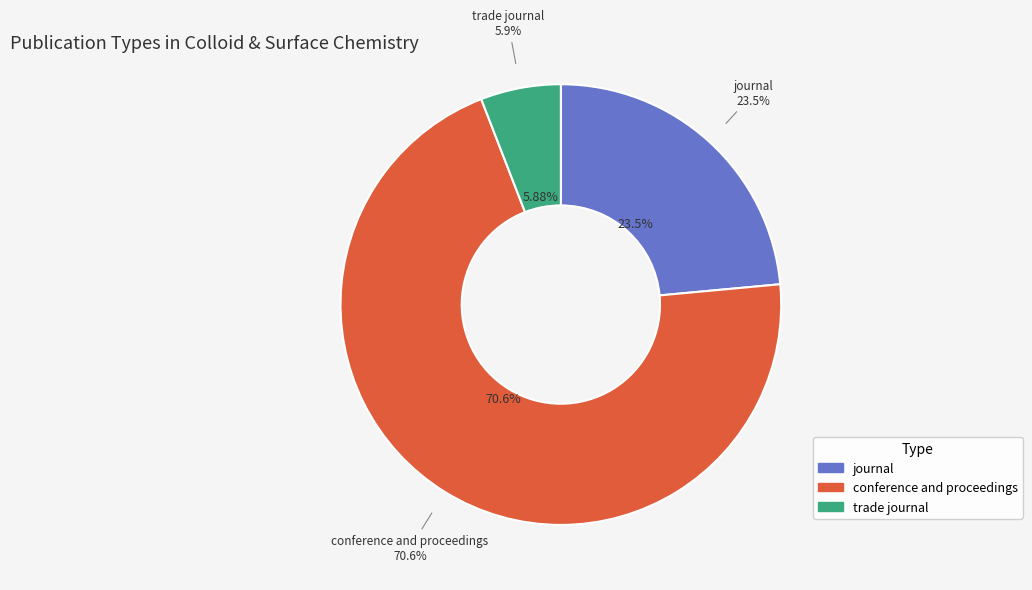

What percentage is the conference and proceedings slice, to the nearest percent?

71%